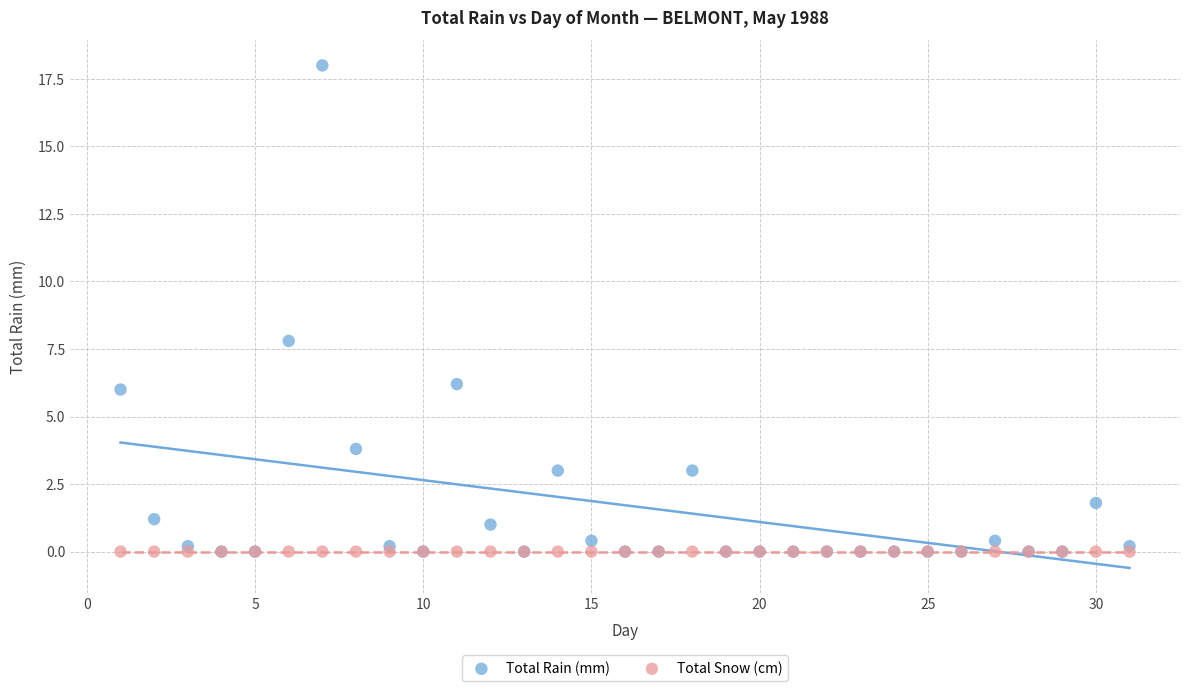

What are all the series names shown in the legend?

Total Rain (mm), Total Snow (cm)